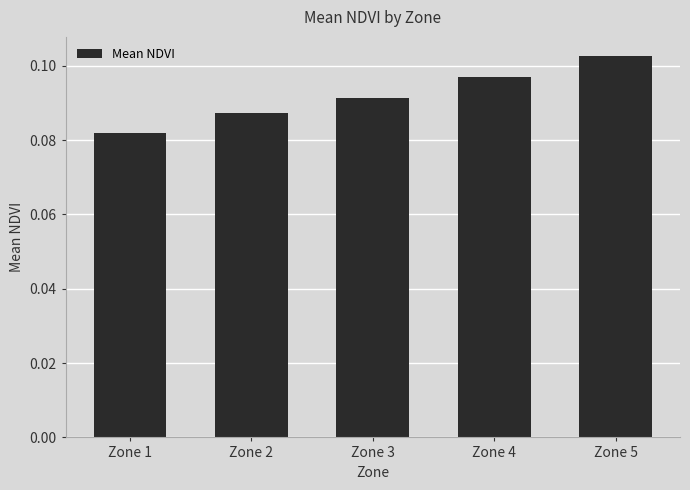

Count the values in the range 0 to 1.

5